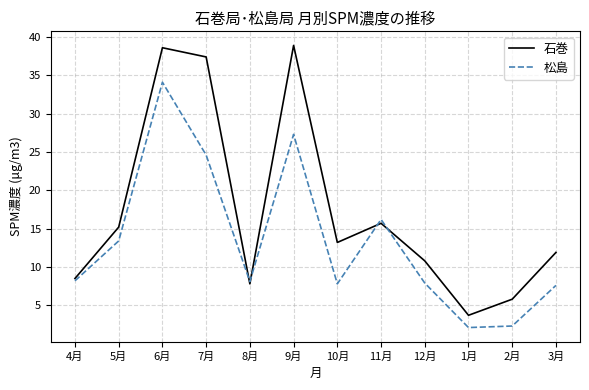

What is the average value of the 石巻 series?

17.3